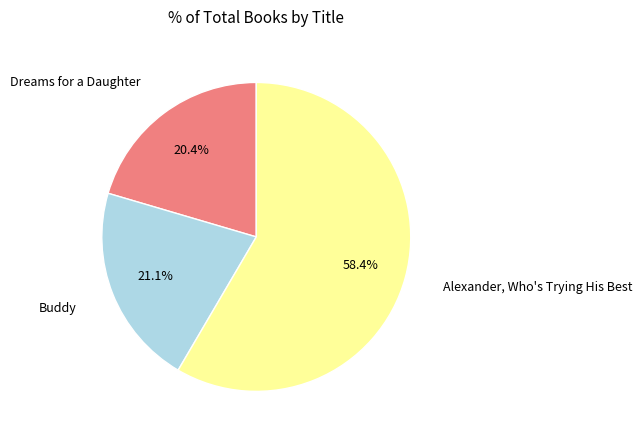

Does Alexander, Who's Trying His Best represent more than half of the total?

Yes